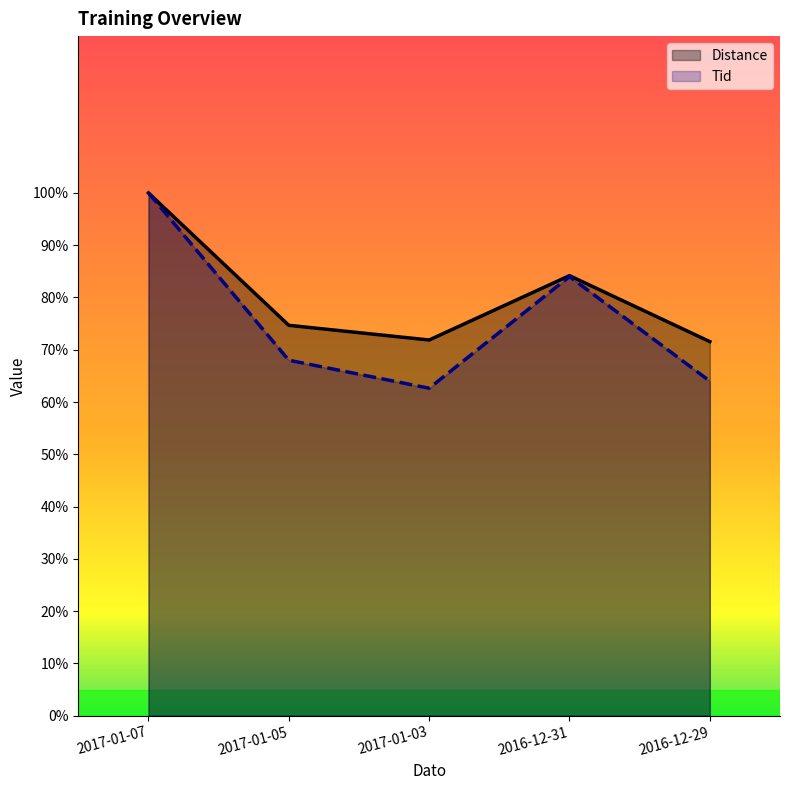

What value does the Distance series have at 2017-01-05?

74.7